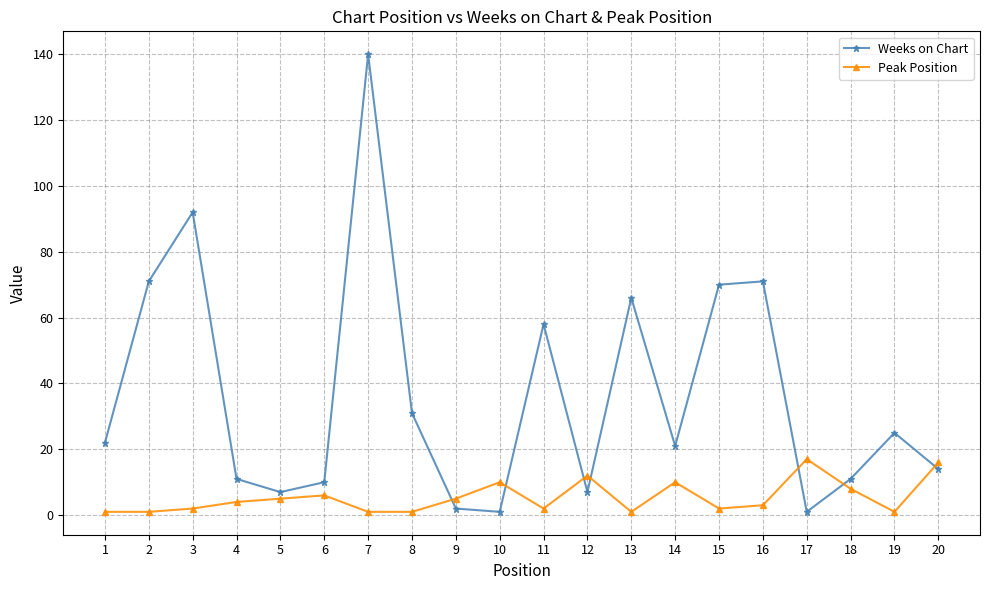

What are all the series names shown in the legend?

Weeks on Chart, Peak Position